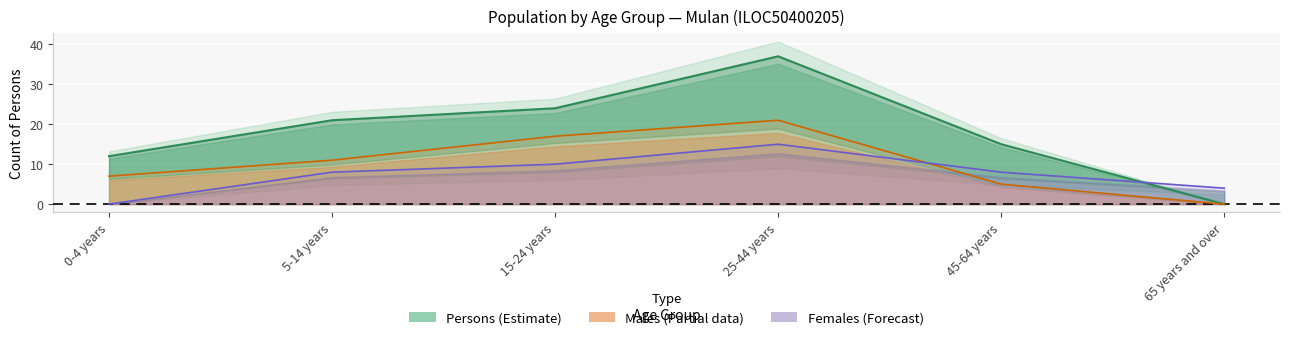

Does the chart display data point markers on the line(s)?

No